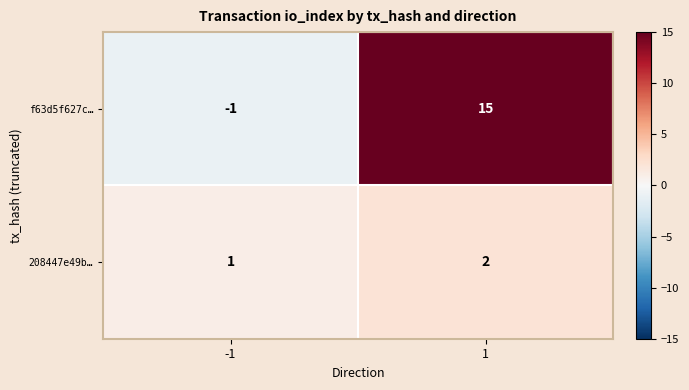

Which series has the widest spread of values?

f63d5f627c…